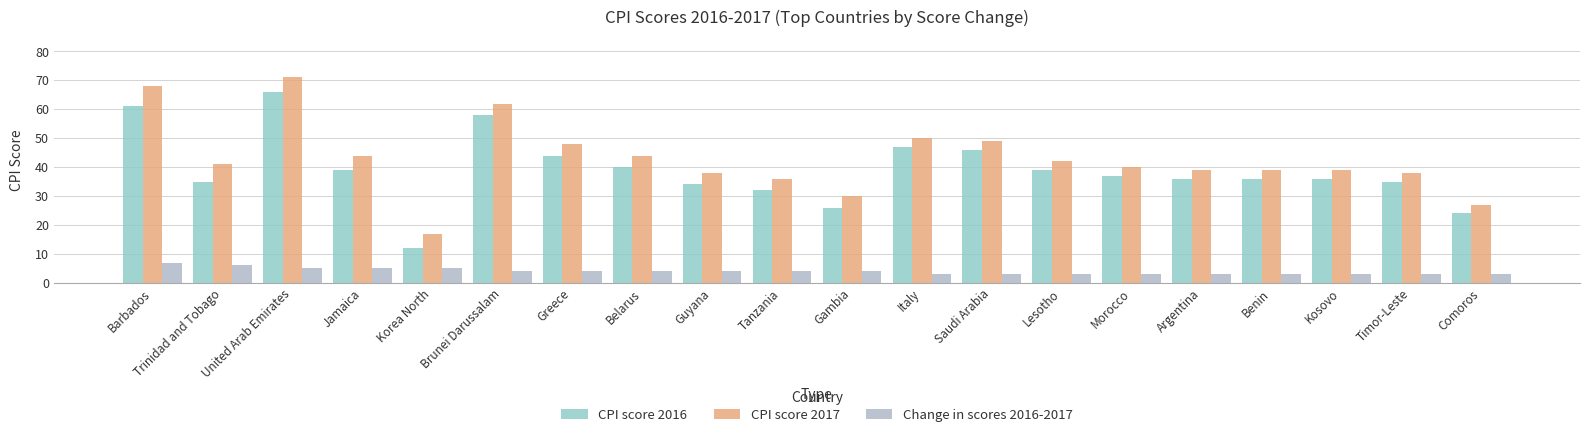

Rank the categories by CPI score 2017 value from highest to lowest.

United Arab Emirates, Barbados, Brunei Darussalam, Italy, Saudi Arabia, Greece, Jamaica, Belarus, Lesotho, Trinidad and Tobago, Morocco, Argentina, Benin, Kosovo, Guyana, Timor-Leste, Tanzania, Gambia, Comoros, Korea North